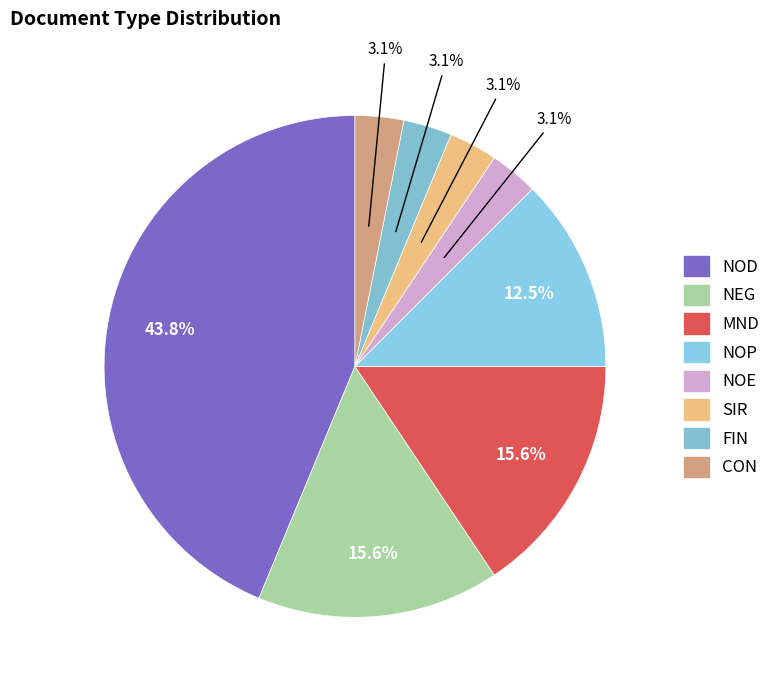

Which slice is the smallest?

SIR